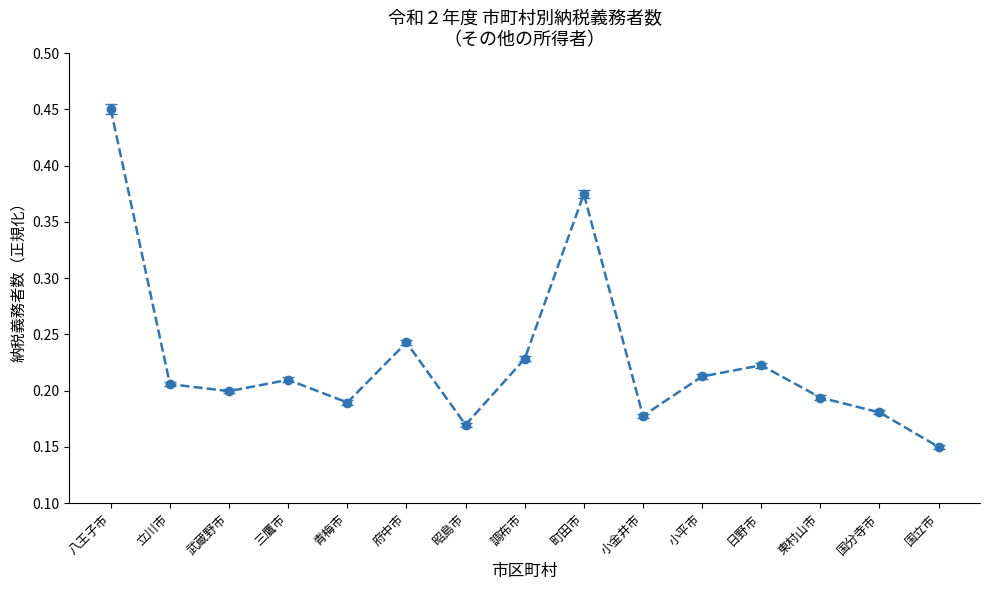

What is the difference between the maximum and minimum values?

0.3